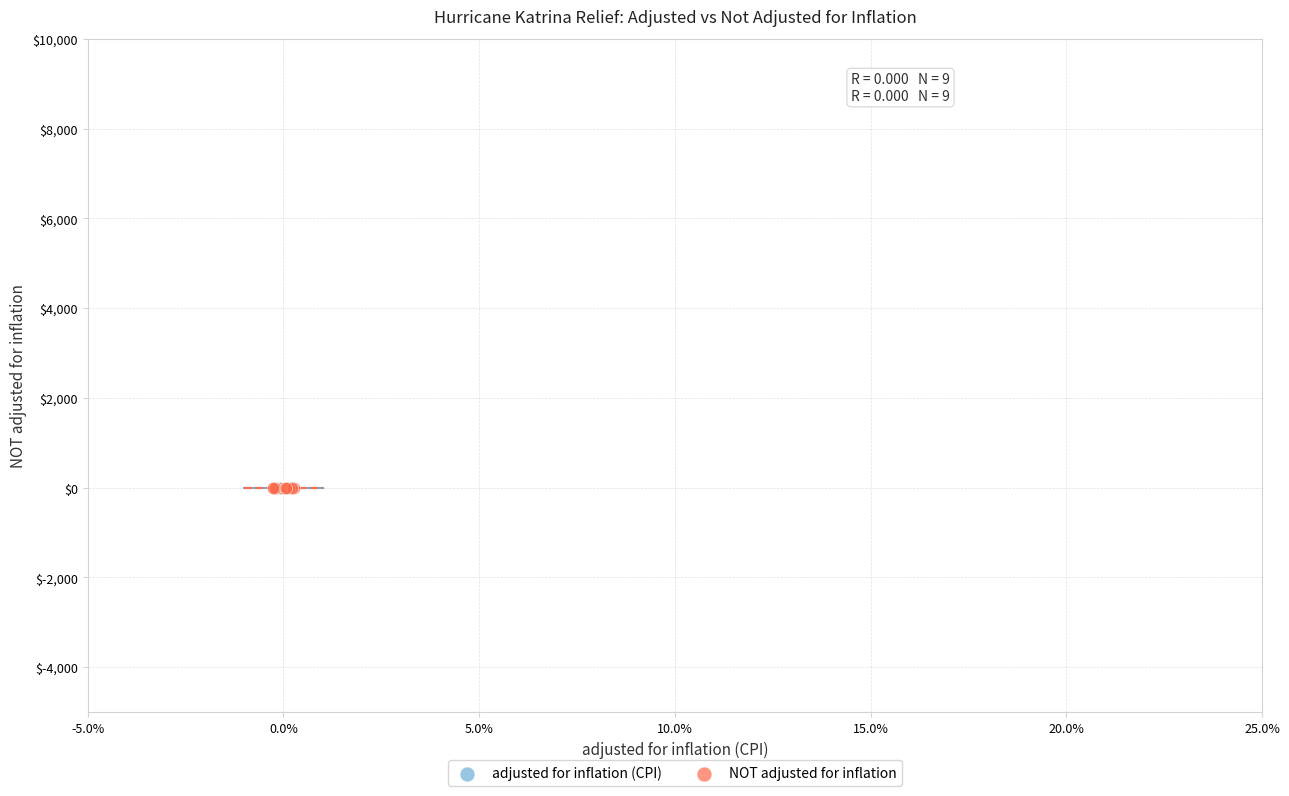

Which series has the widest spread of Y values?

NOT adjusted for inflation